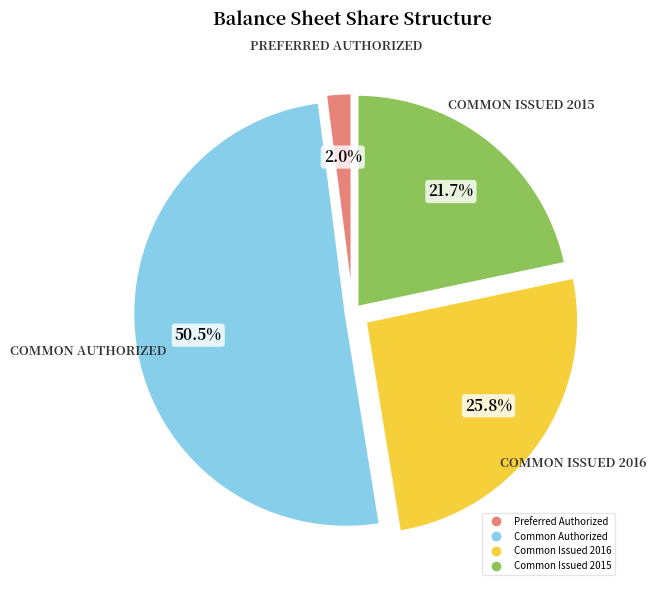

To the nearest percent, what is the difference between the Common Issued 2016 and Common Issued 2015 slice percentages?

4%